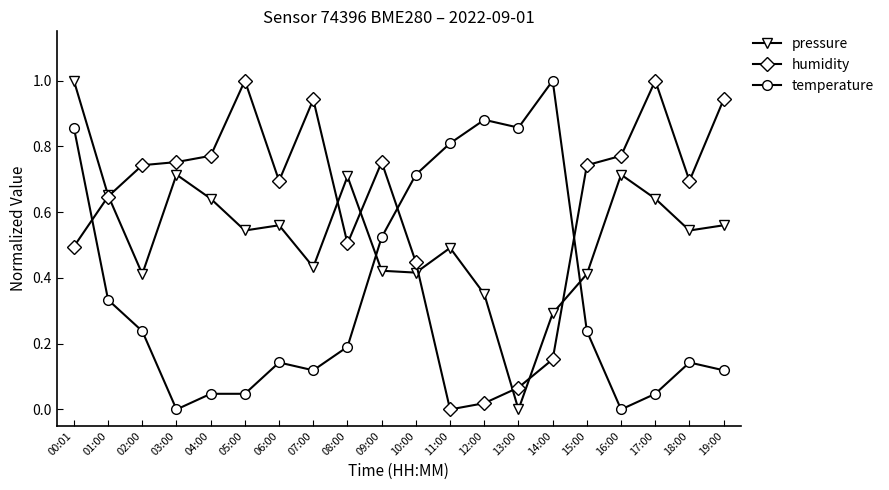

Where do temperature and pressure first cross each other?

08:00 and 09:00